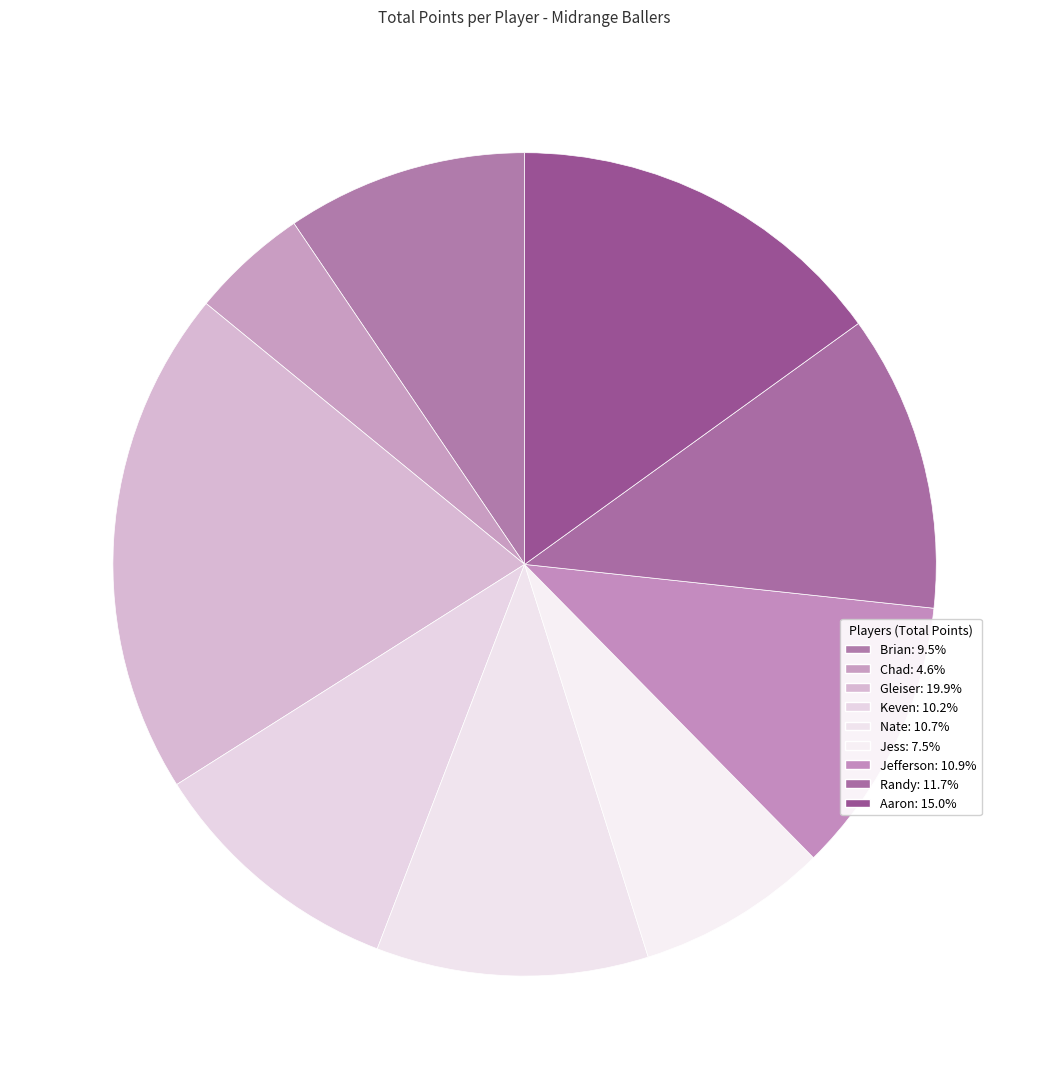

Between Chad and Jefferson, which is larger?

Jefferson